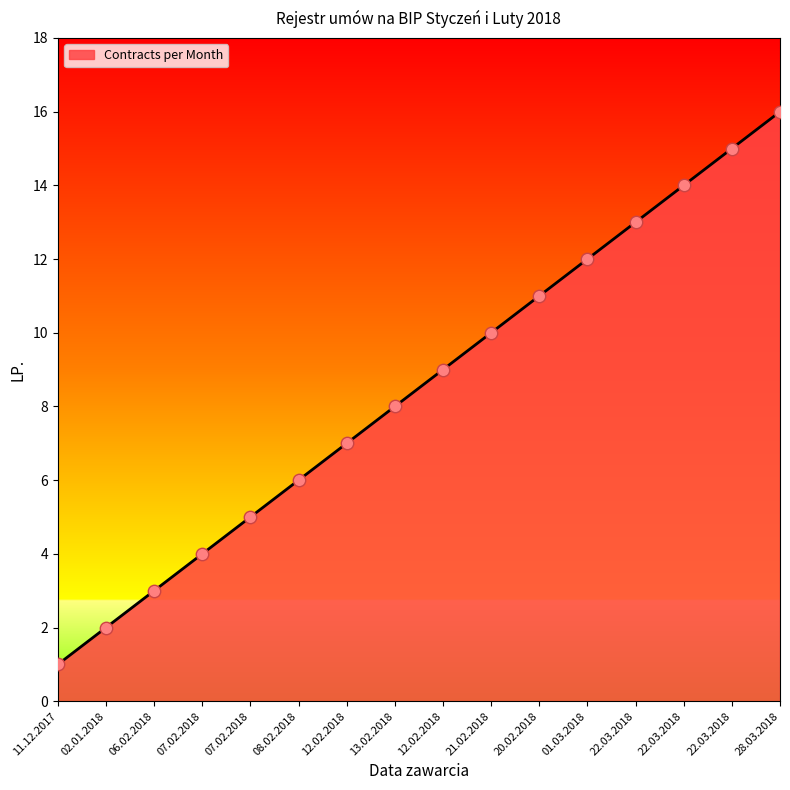

Which has a higher value, 22.03.2018 or 01.03.2018?

22.03.2018